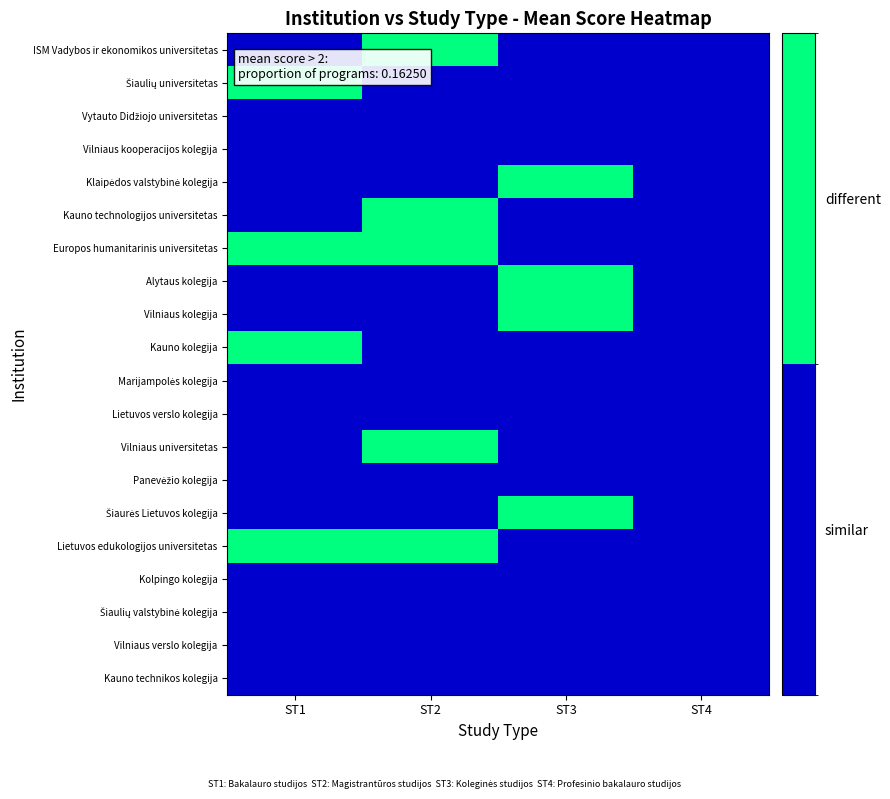

What is the difference between the highest and lowest values at ST2?

1